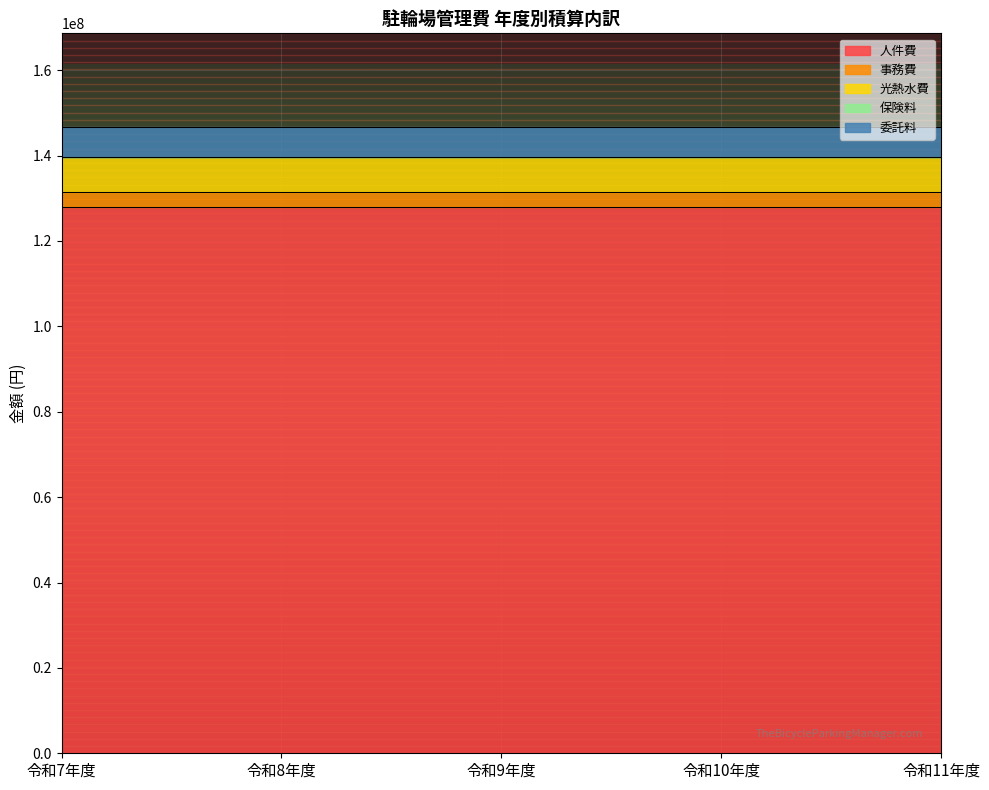

Count the number of data series in this chart.

5